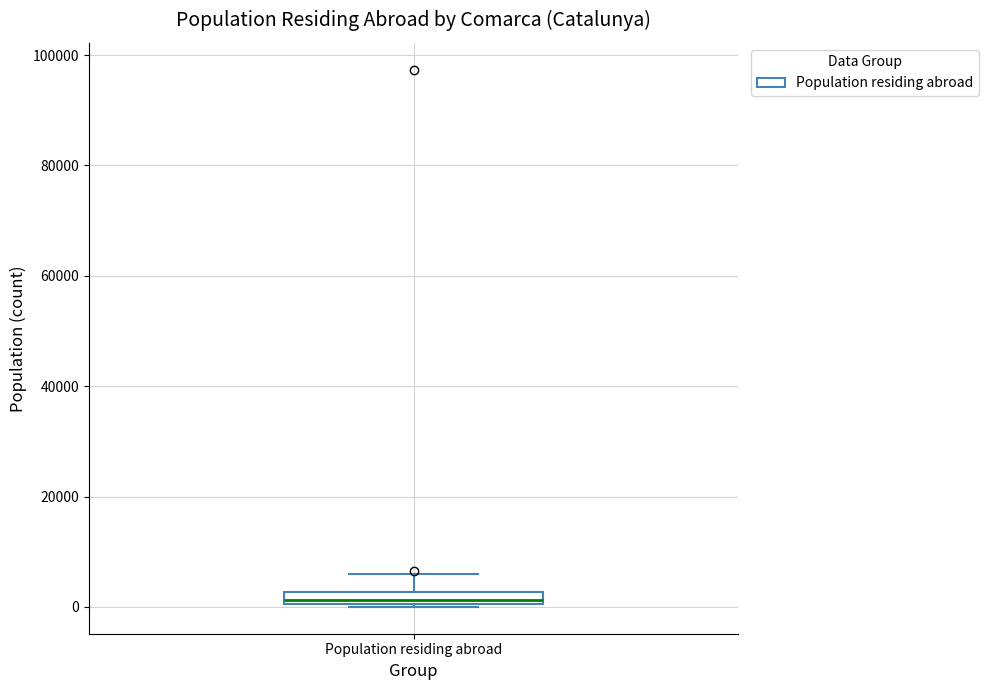

Where is the upper edge of the box for Population residing abroad on the y-axis? The values are not printed on the chart, so give them approximately, as read against the axis.

2000